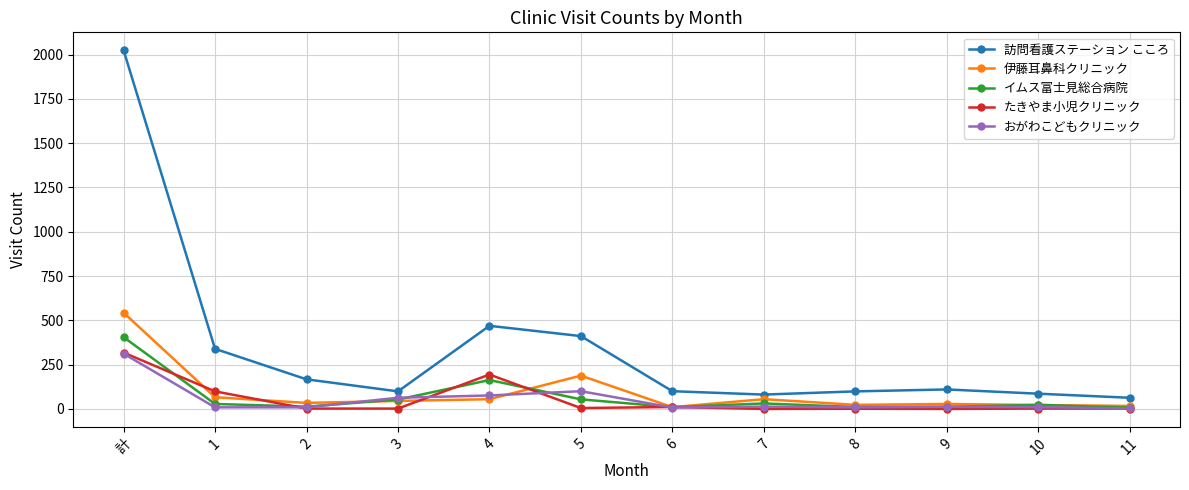

The value of 訪問看護ステーション こころ at 6 is 100. True or false?

True